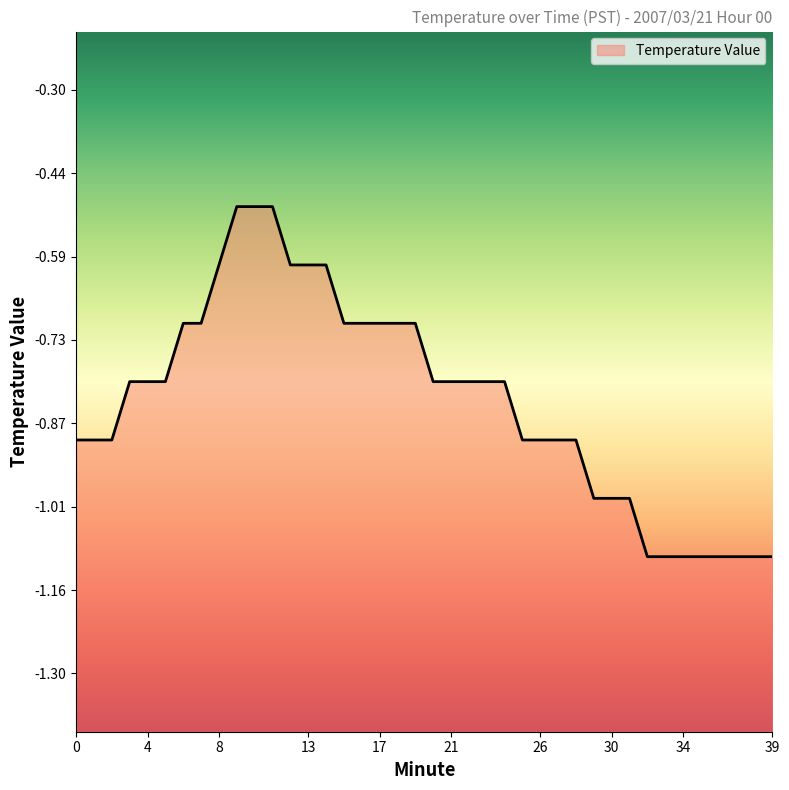

List the labels in order of value, smallest first.

32, 33, 34, 35, 36, 37, 38, 39, 29, 30, 31, 0, 1, 2, 25, 26, 27, 28, 3, 4, 5, 20, 21, 22, 23, 24, 6, 7, 15, 16, 17, 18, 19, 8, 12, 13, 14, 9, 10, 11